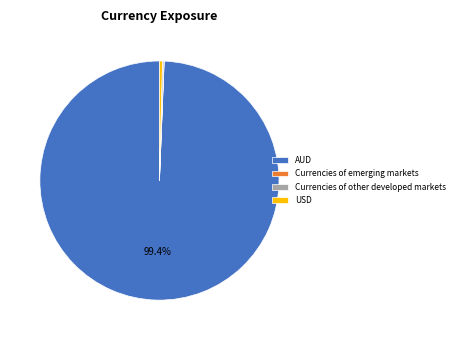

What percentage is NOT represented by AUD?

0.6%